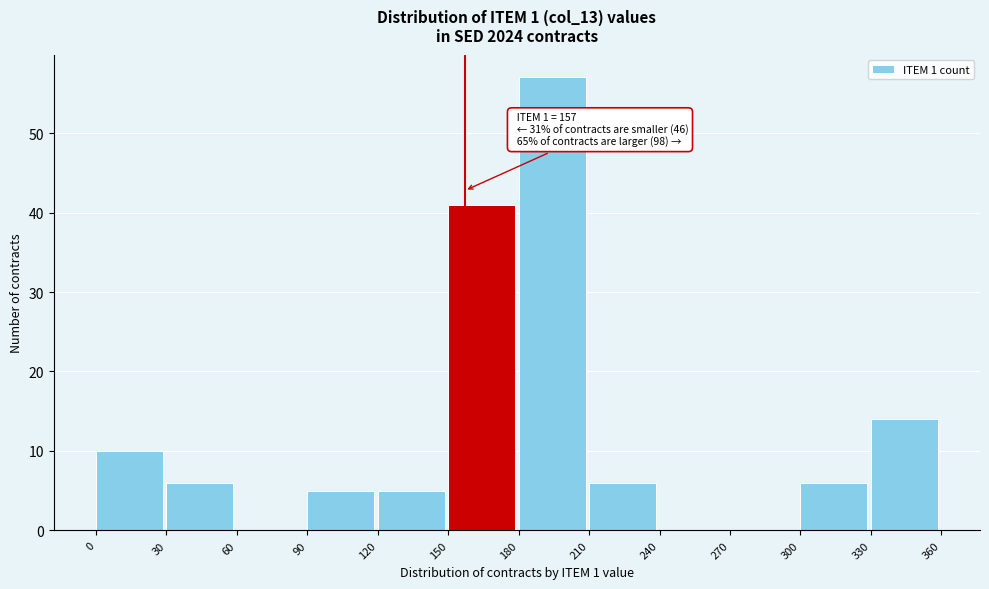

Which range on the x-axis has the tallest bar?

180 to 210